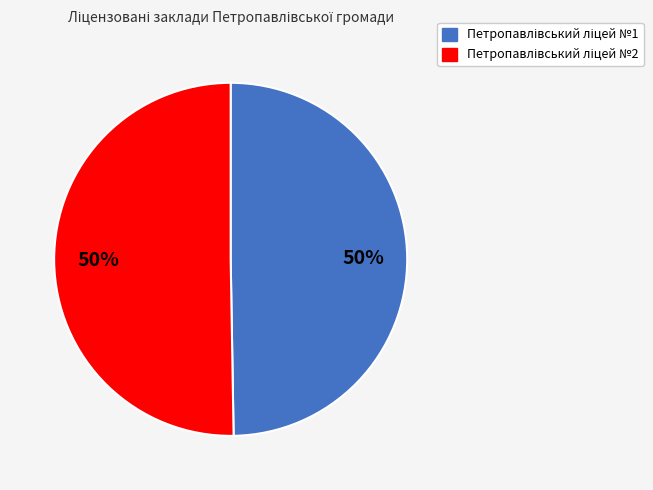

How many slices are in this pie chart?

2